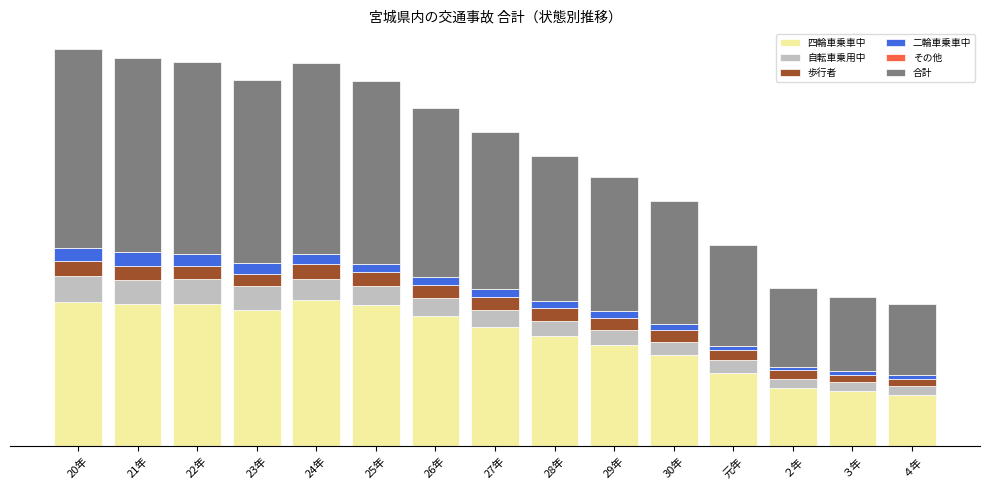

Which has a higher value, ３年 or 28年?

28年